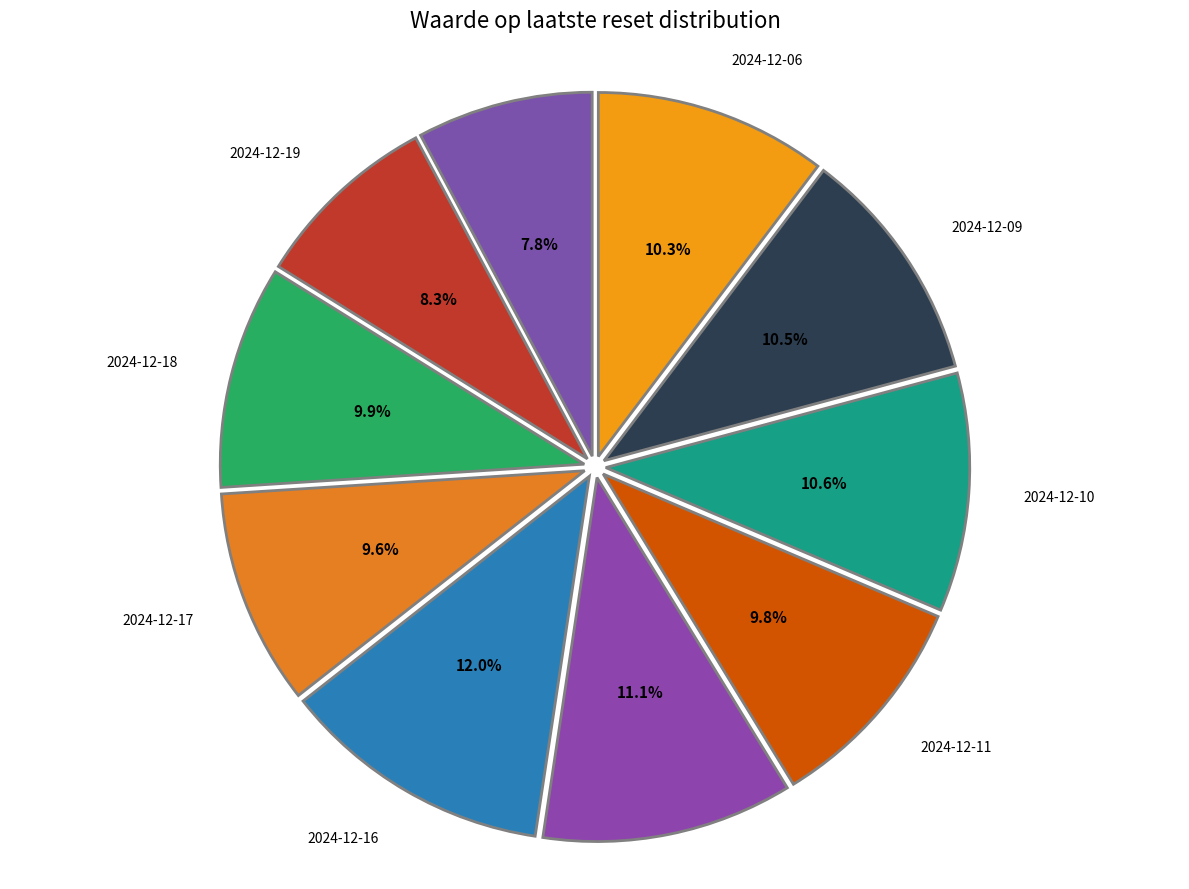

Do 2024-12-11 and 2024-12-18 together represent more than half of the pie?

No